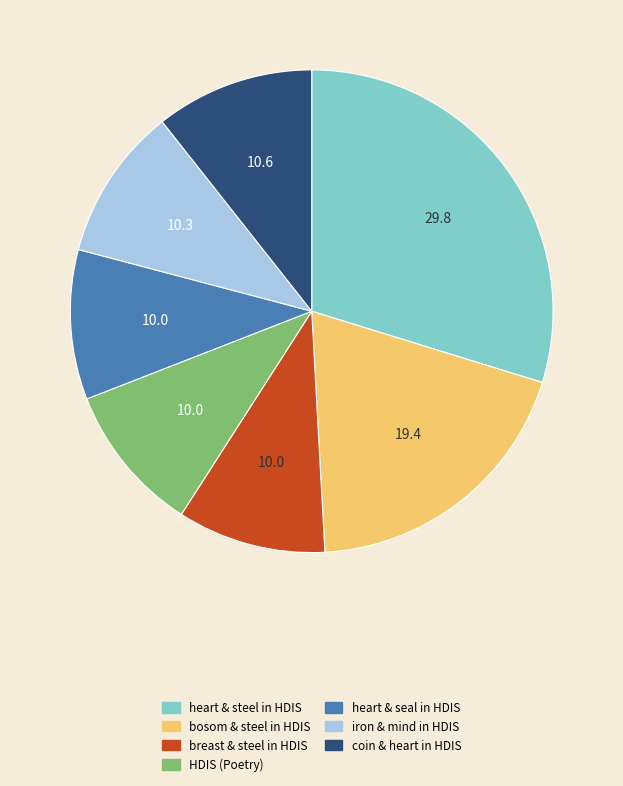

Is the sum of HDIS (Poetry) and breast & steel in HDIS greater than half?

No